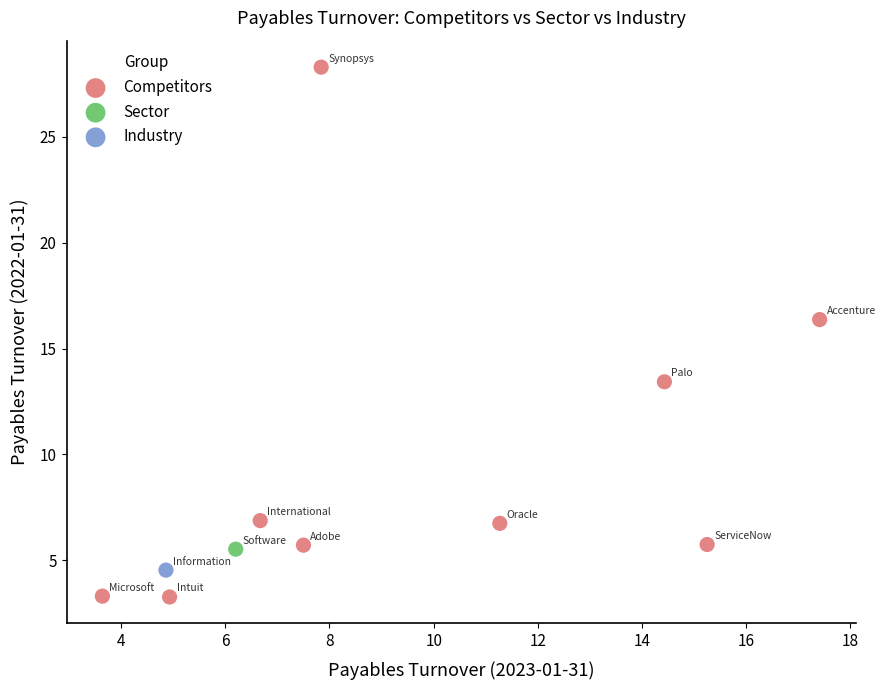

What are all the series names shown in the legend?

Competitors, Sector, Industry